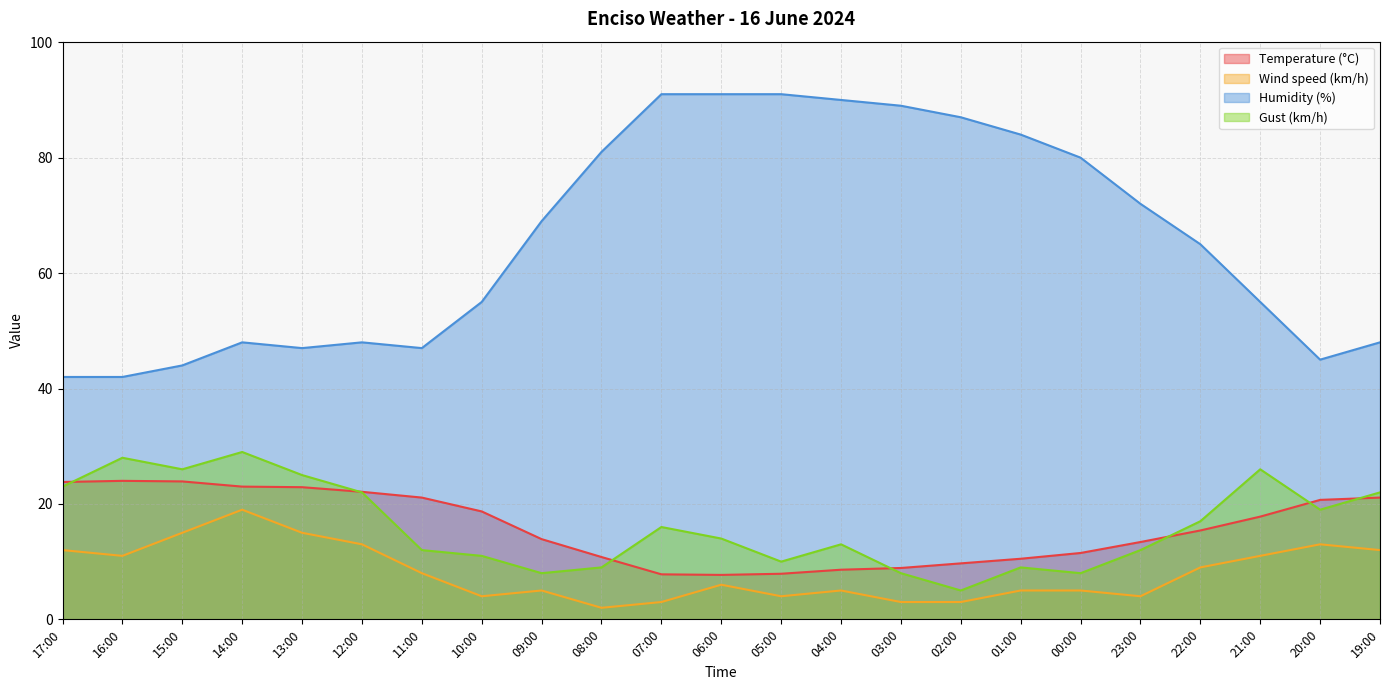

Which series has the largest total across all categories?

Humidity (%)